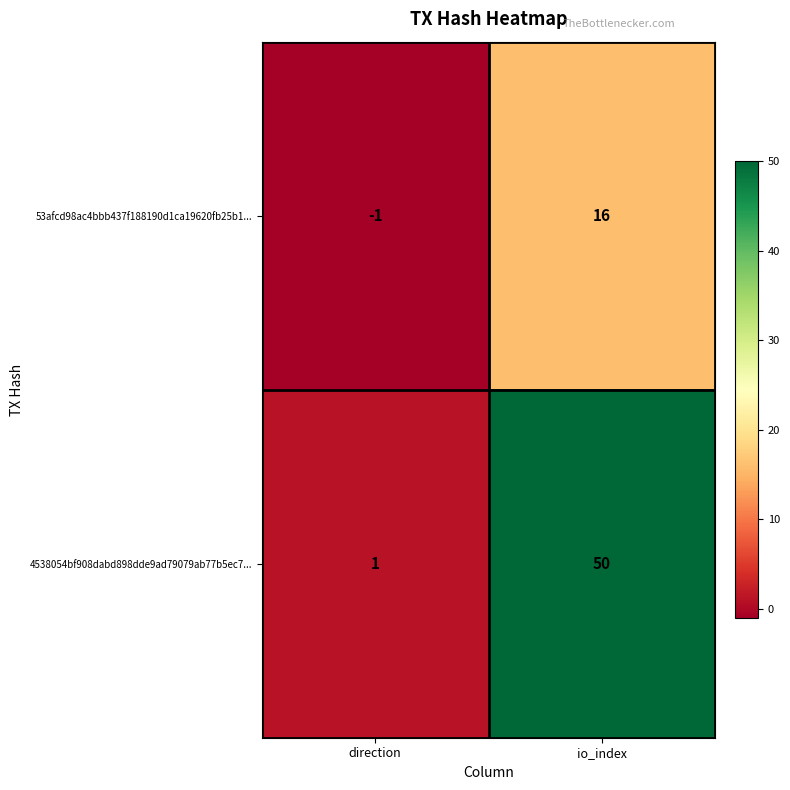

What is the sum of the 53afcd98ac4bbb437f188190d1ca19620fb25b1... values at direction and io_index?

15